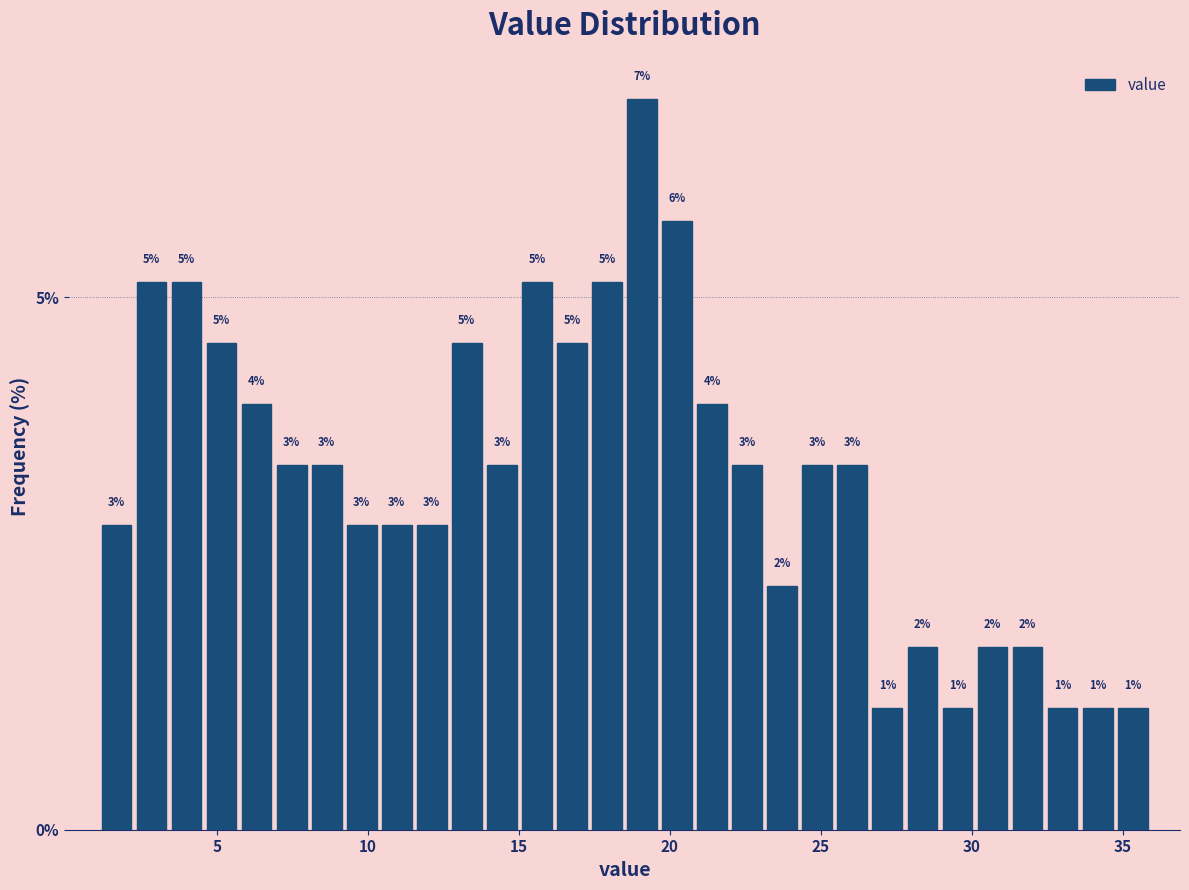

Read against the x-axis, roughly where is the centre of the tallest bar?

19.0